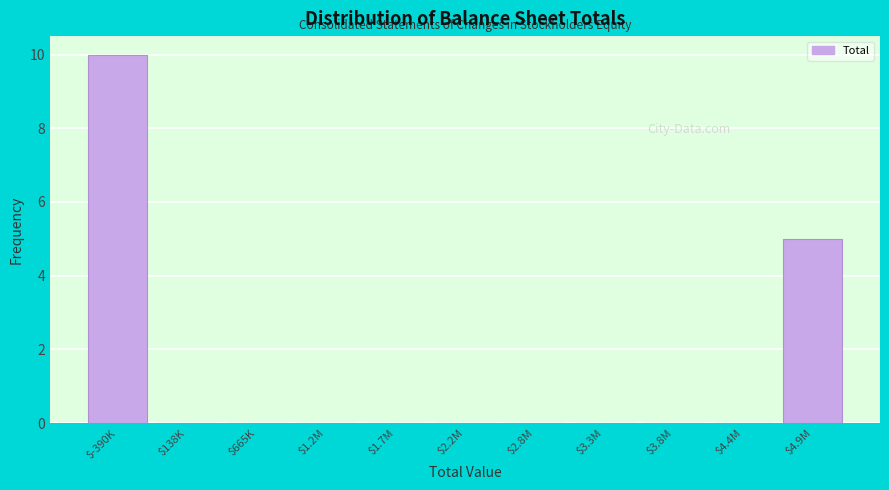

What is the sum of all values?

15